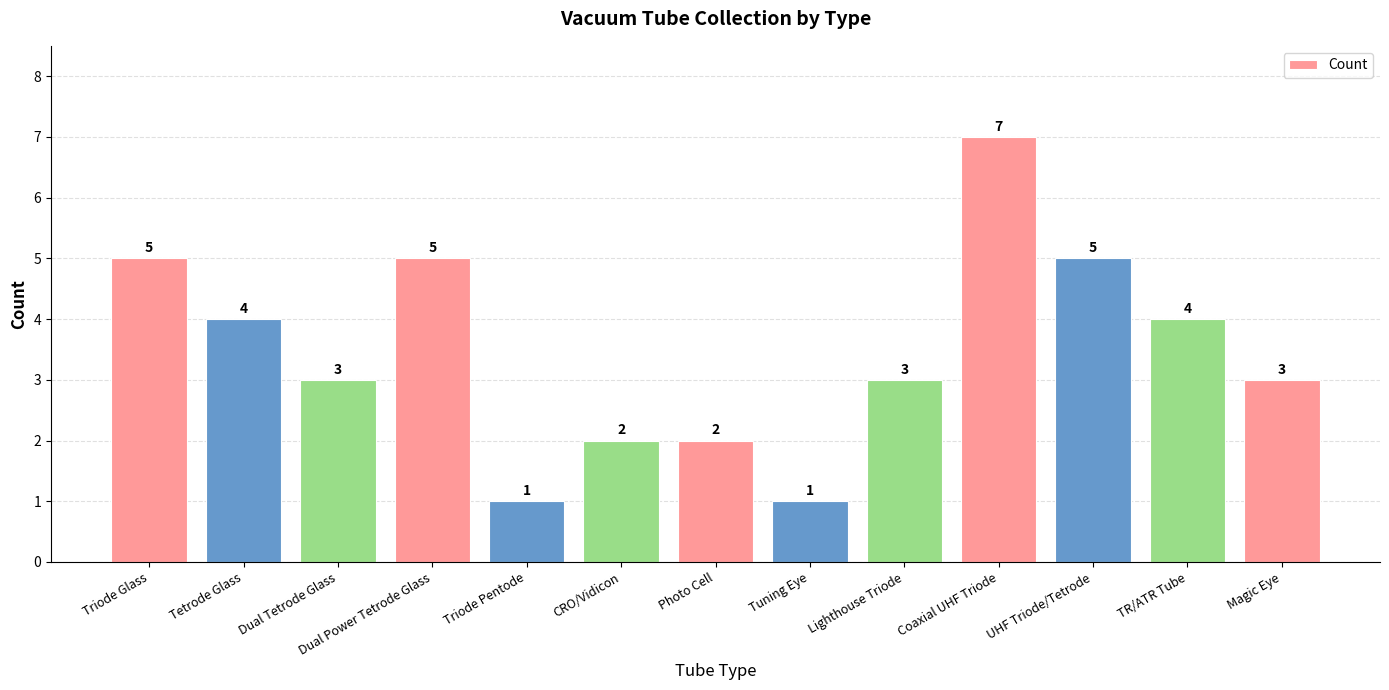

What is the ratio of the value at Magic Eye to the value at CRO/Vidicon?

1.5